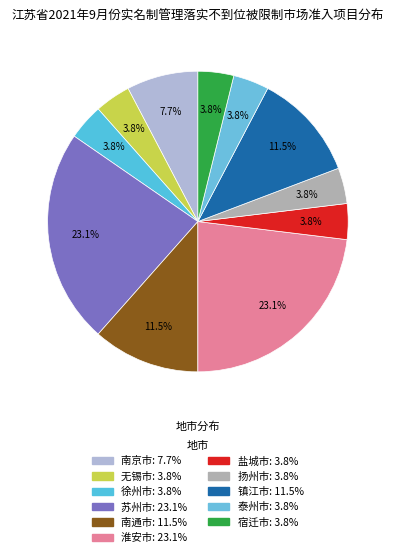

Which has a higher value, 泰州市 or 淮安市?

淮安市